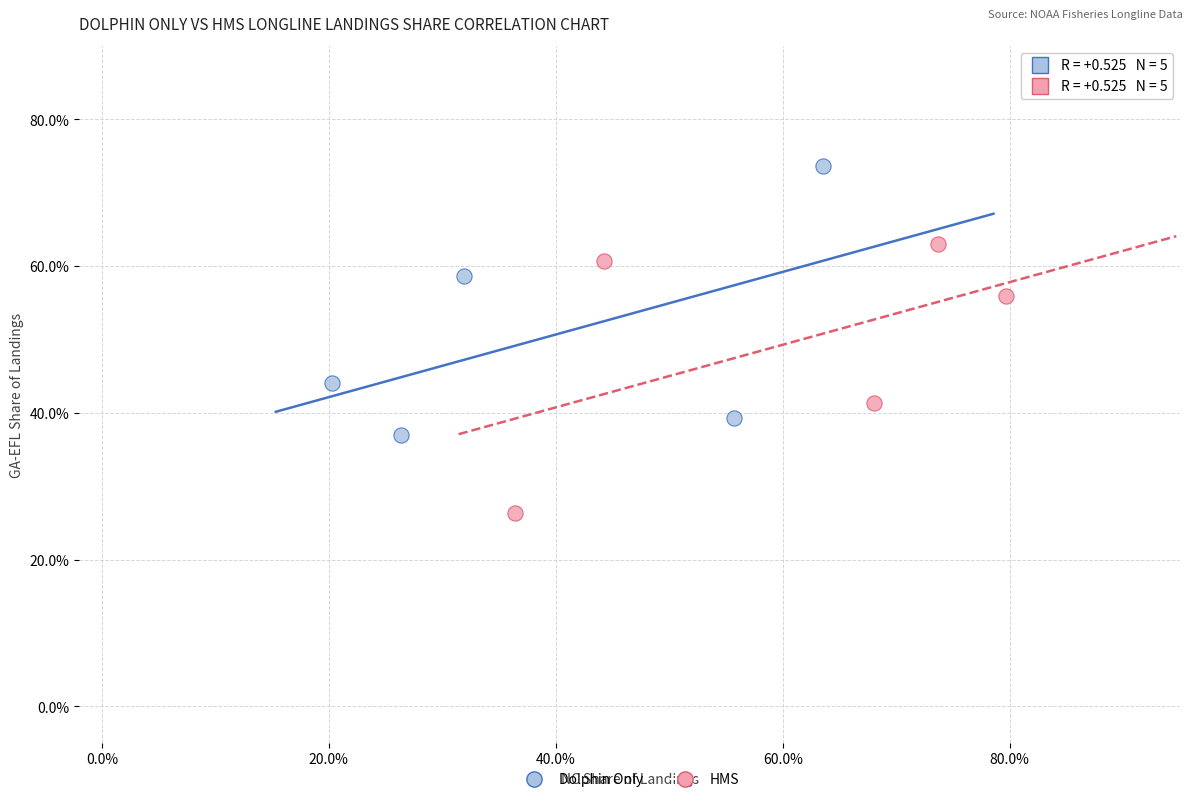

What are all the series names shown in the legend?

Dolphin Only, HMS